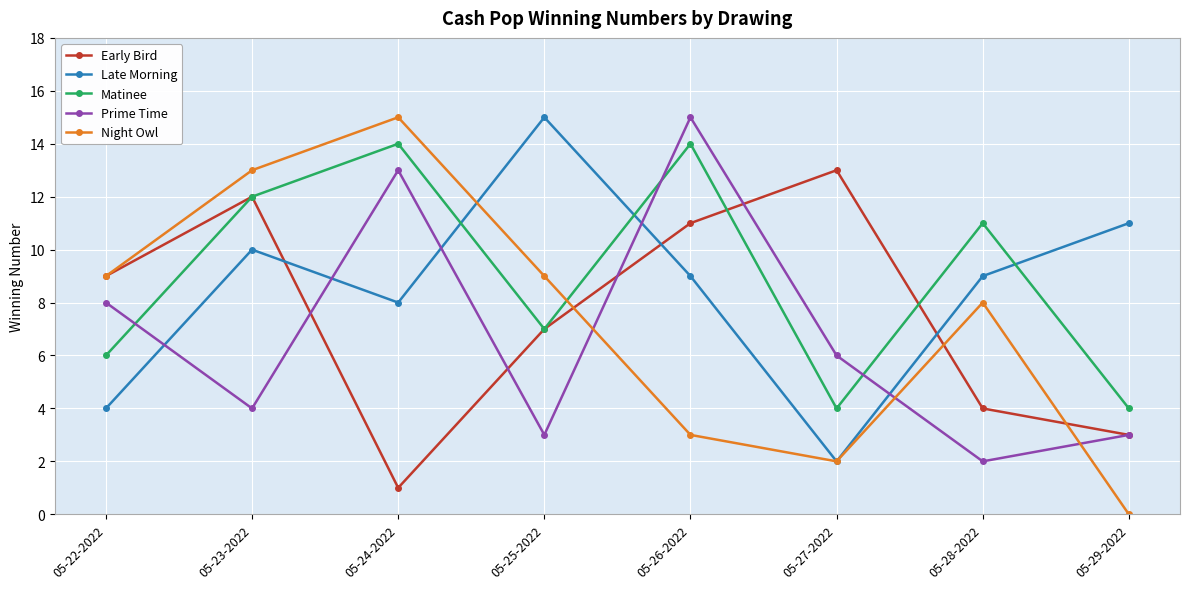

How many lines are shown in the chart?

5